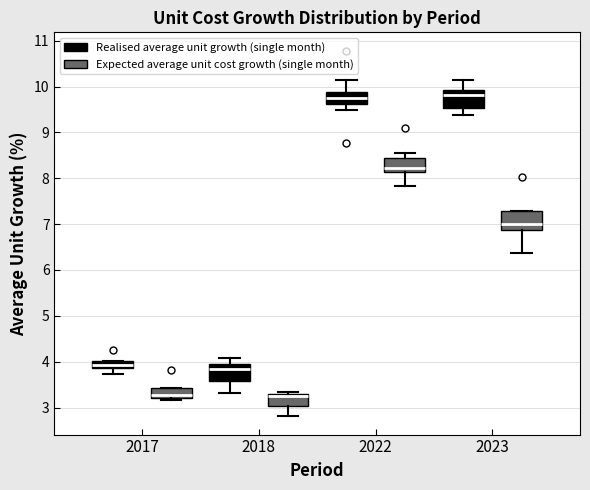

Reading left to right, read every box against the y-axis: the position of its median line, the range the box covers, and the ends of its whiskers. The values are not printed on the chart, so give them approximately, as read against the axis.

2017 (Realised average unit growth (single month)): median 3.9 (inside the box), box 3.9 to 4.0, whiskers 3.7 to 4.0
2017 (Expected average unit cost growth (single month)): median 3.3, box 3.2 to 3.4, whiskers 3.2 (just below the box's lower edge) to 3.4
2018 (Realised average unit growth (single month)): median 3.8, box 3.6 to 4.0, whiskers 3.3 to 4.1
2018 (Expected average unit cost growth (single month)): median 3.2, box 3.0 to 3.3, whiskers 2.8 to 3.3 (just above the box's upper edge)
2022 (Realised average unit growth (single month)): median 9.8, box 9.6 to 9.9, whiskers 9.5 to 10.1
2022 (Expected average unit cost growth (single month)): median 8.2, box 8.1 to 8.4, whiskers 7.8 to 8.6
2023 (Realised average unit growth (single month)): median 9.8, box 9.5 to 9.9, whiskers 9.4 to 10.1
2023 (Expected average unit cost growth (single month)): median 7.0, box 6.9 to 7.3, whiskers 6.4 to 7.3